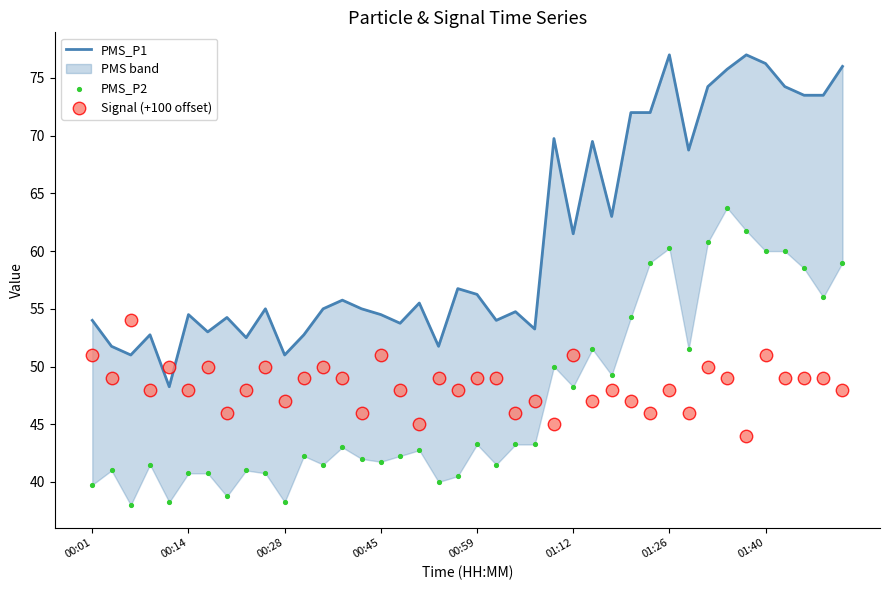

At which category is the sum across all series the highest?

33